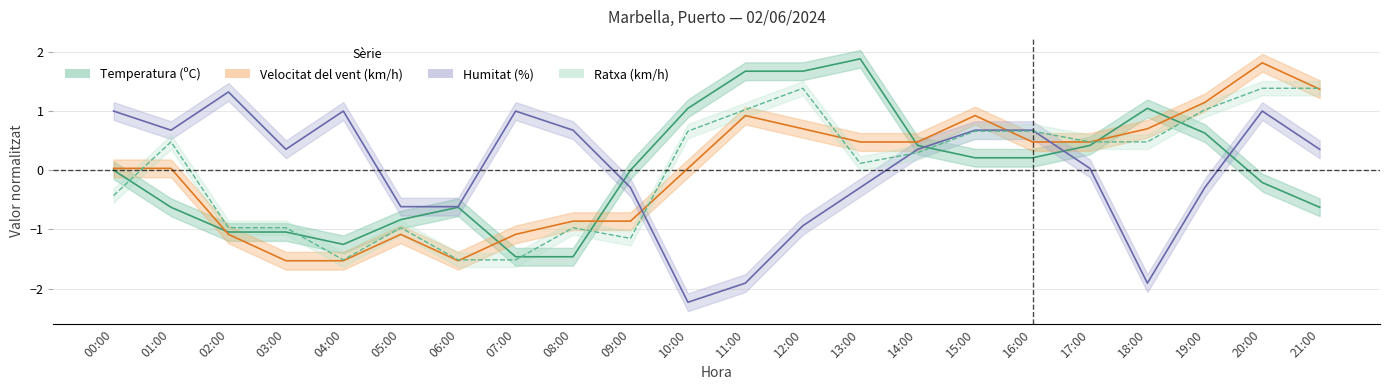

What is the maximum value shown in the chart?

1.9